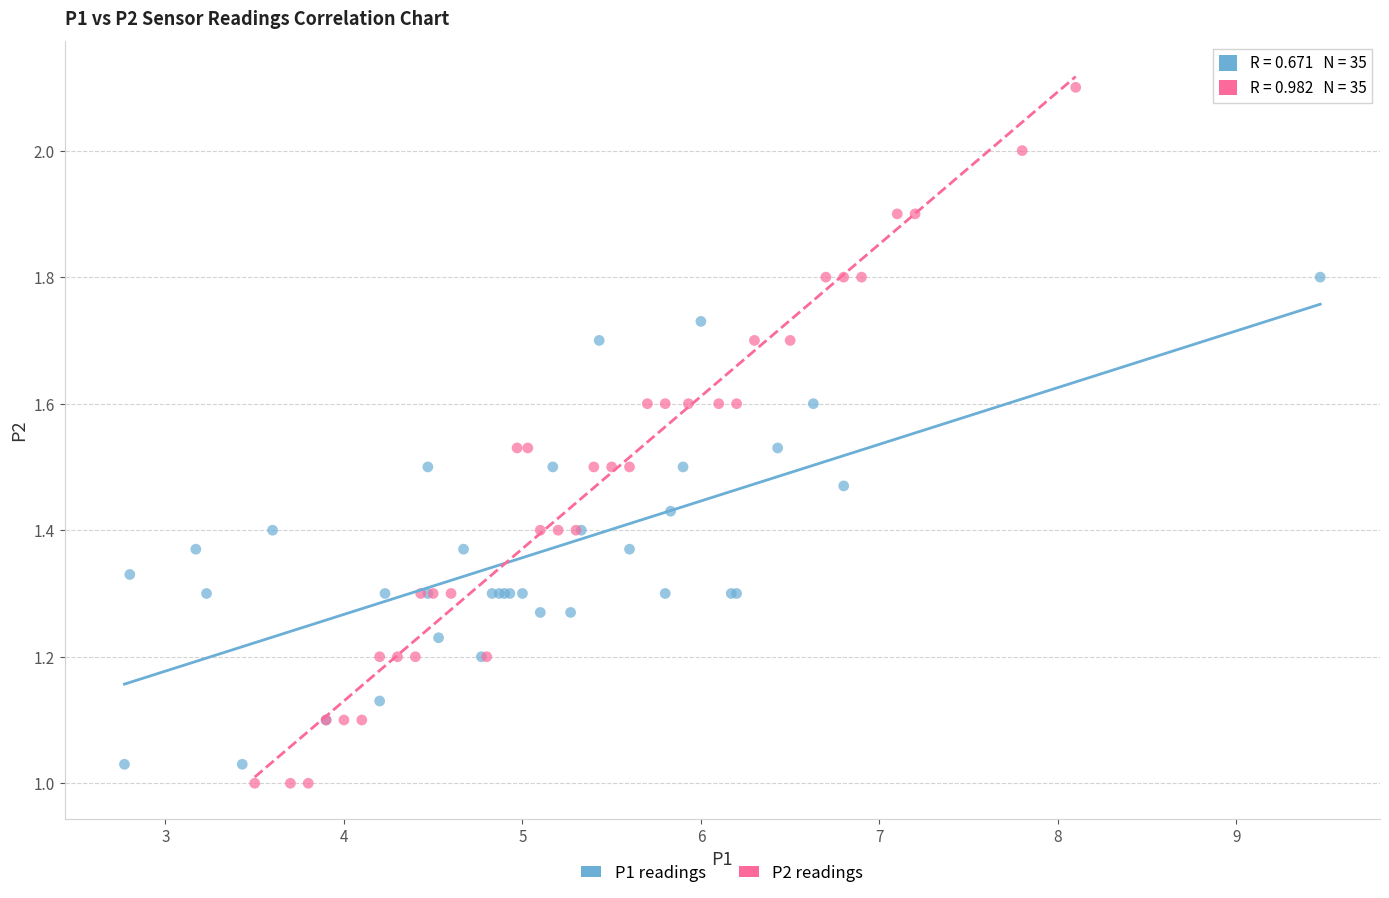

Which series has the largest Y range (max minus min)?

P2 readings